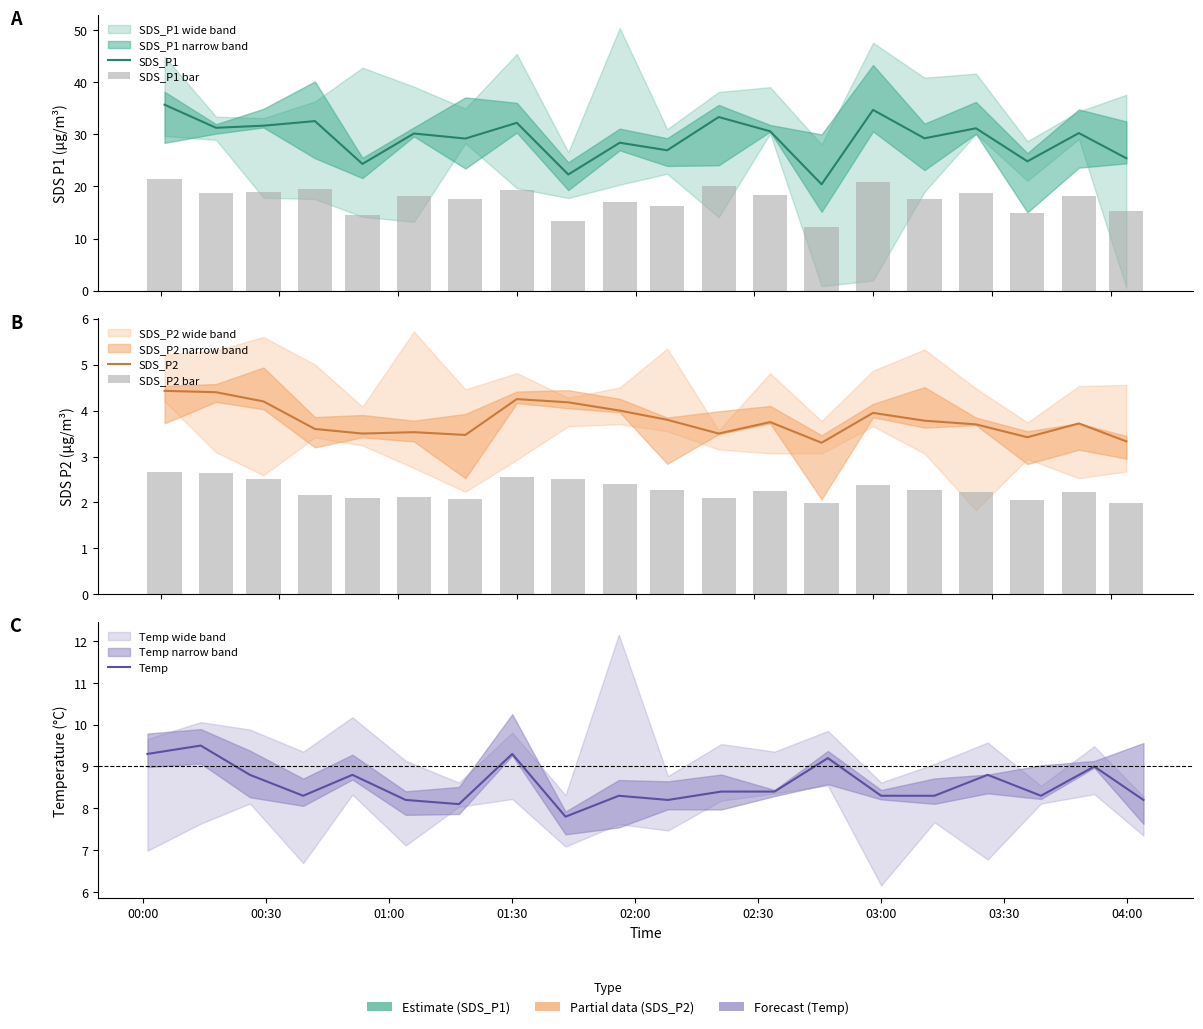

The SDS_P2 bar series shows 0.8 at 19. True or false?

False